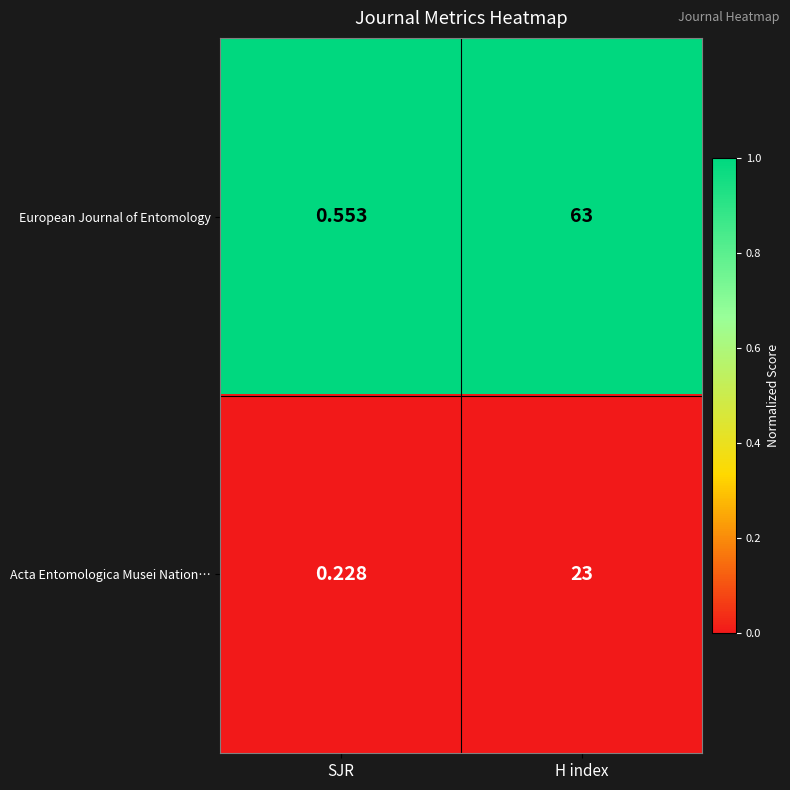

Rank the series at H index from lowest to highest value.

Acta Entomologica Musei Nation…, European Journal of Entomology